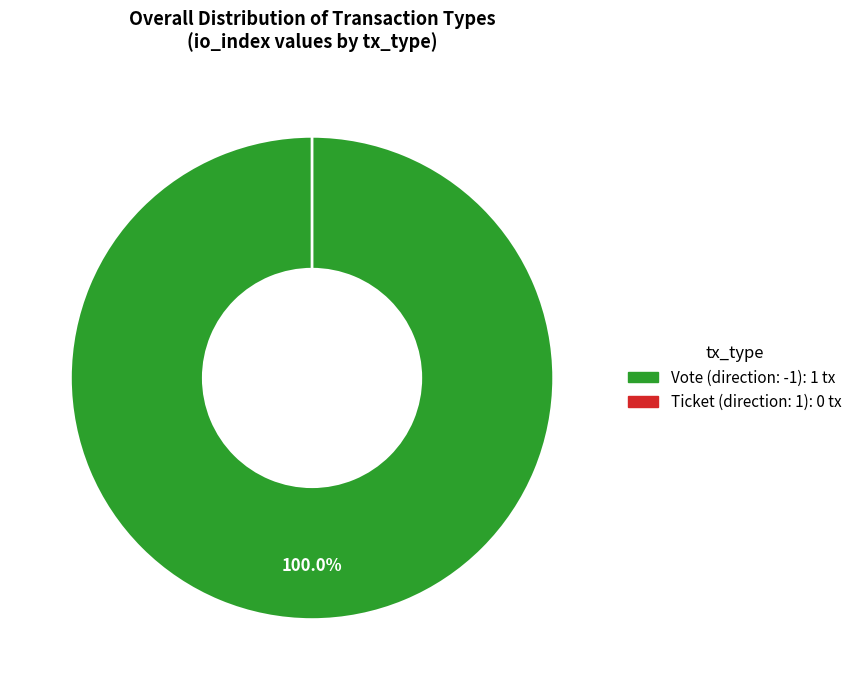

To the nearest percent, what is the combined percentage of Vote (direction: -1) and Ticket (direction: 1)?

100%